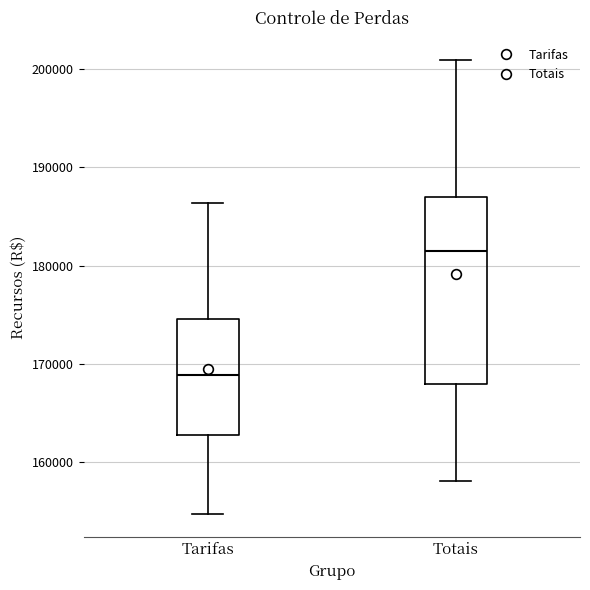

Which box's median line is the highest?

Totais